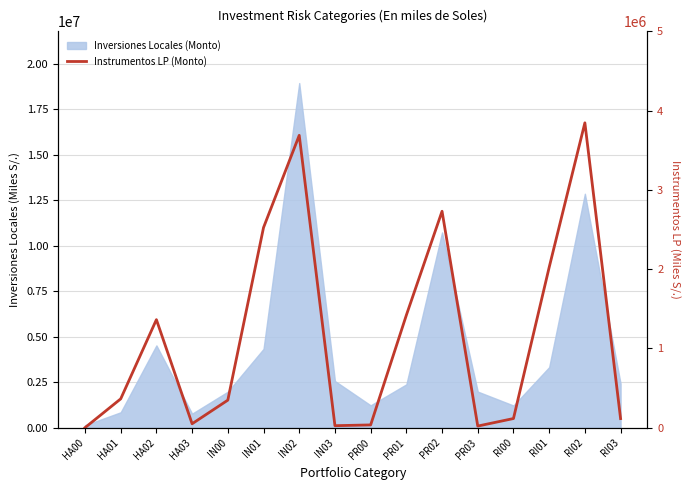

Between IN02 and RI03, which is larger?

IN02